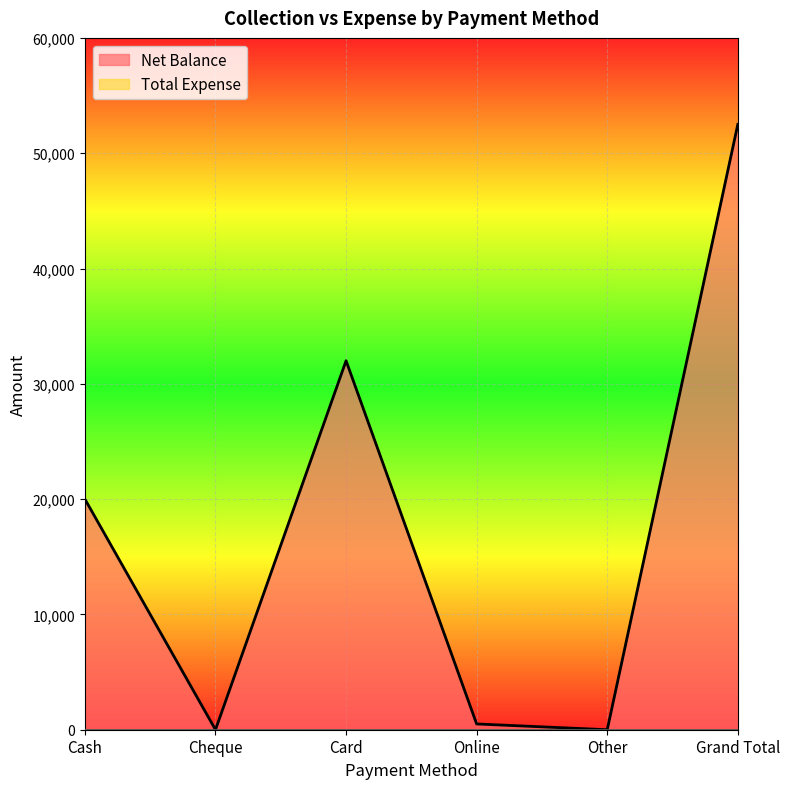

Reading right to left, list all the values displayed in this chart.

Grand Total=52500	Other=0	Online=500	Card=32000	Cheque=0	Cash=20000